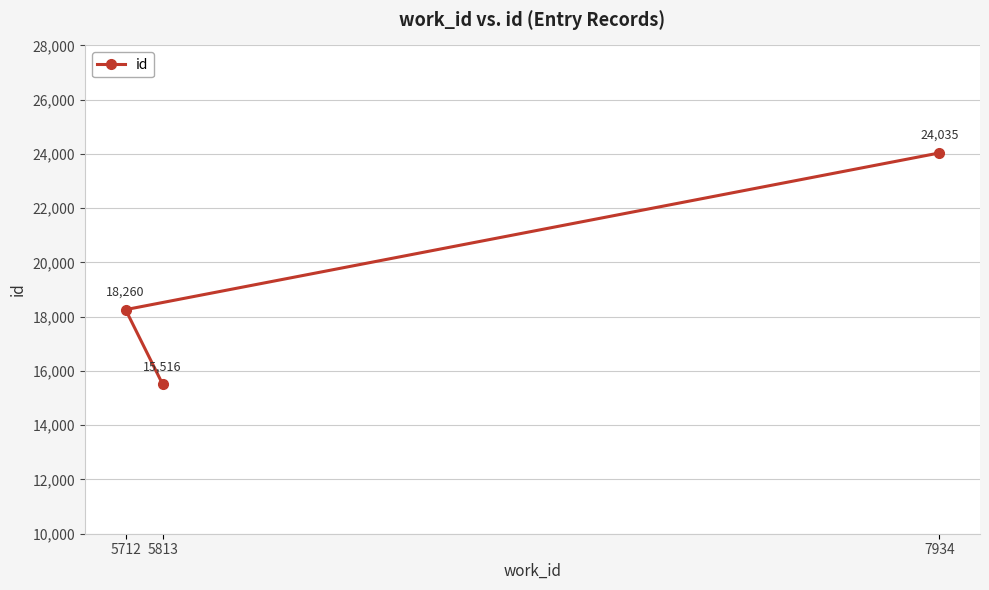

List the labels in order of value, largest first.

7934, 5712, 5813